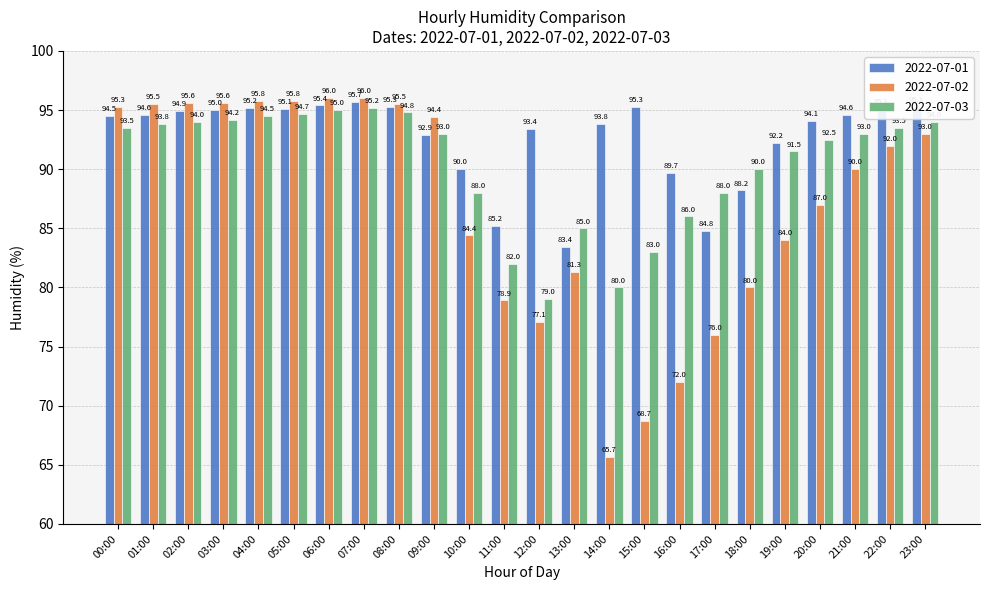

Which series has the widest spread of values?

2022-07-02